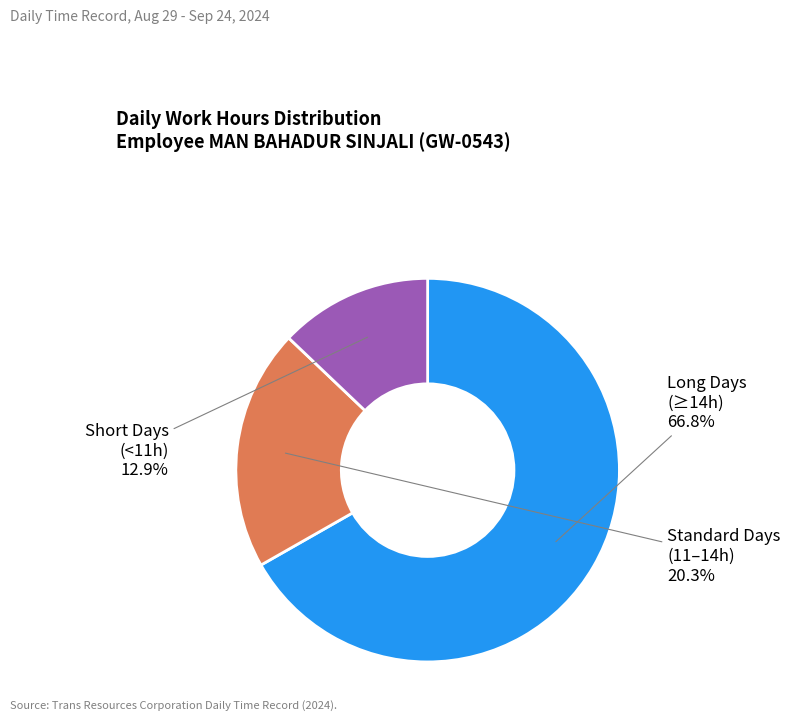

Is there a majority slice in this chart?

Yes